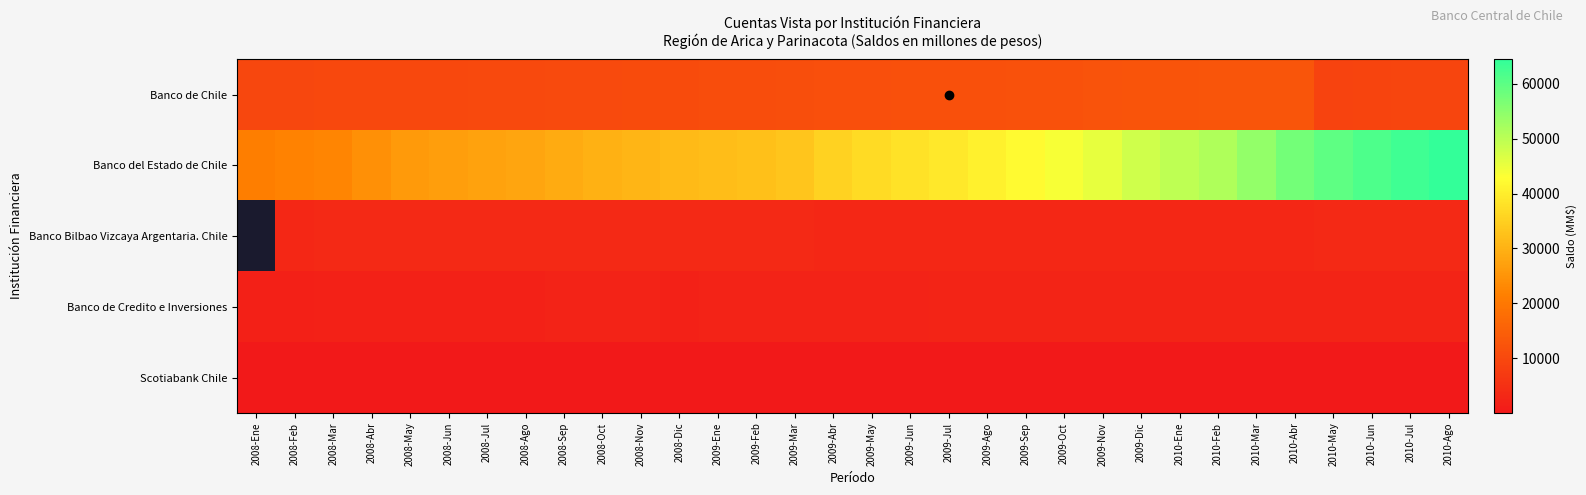

The Banco Bilbao Vizcaya Argentaria. Chile series shows 3178.0 at 2009-Jun. True or false?

True